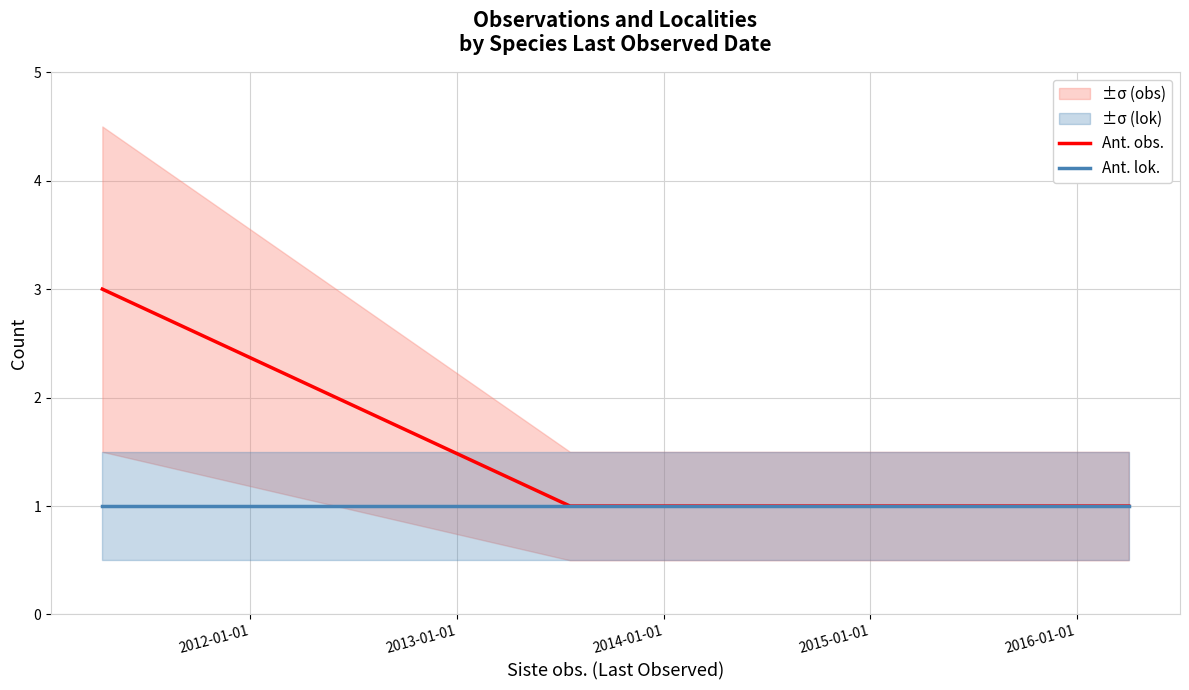

What is the smallest value displayed?

1